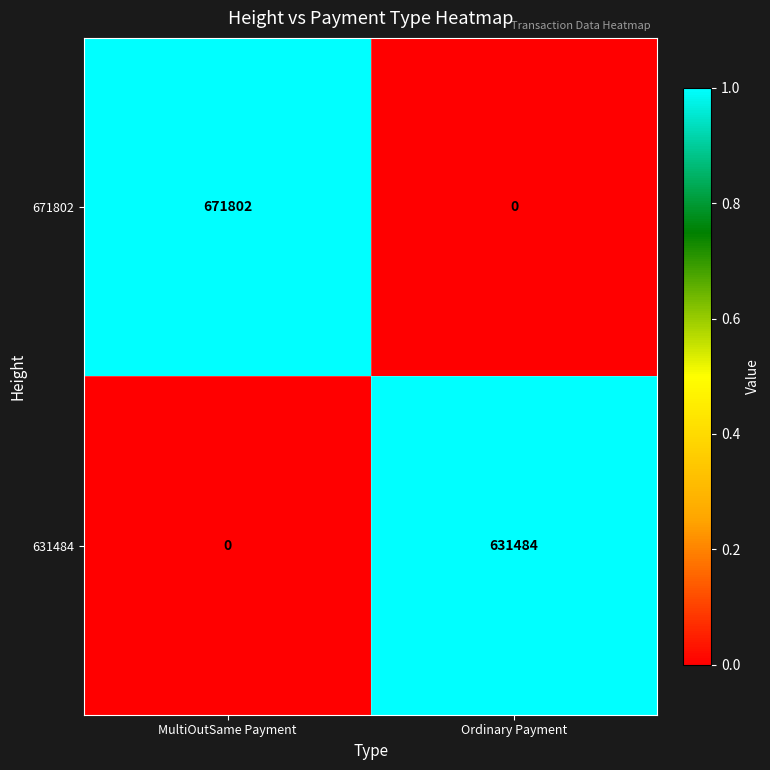

What is the average value of the 671802 series?

335901